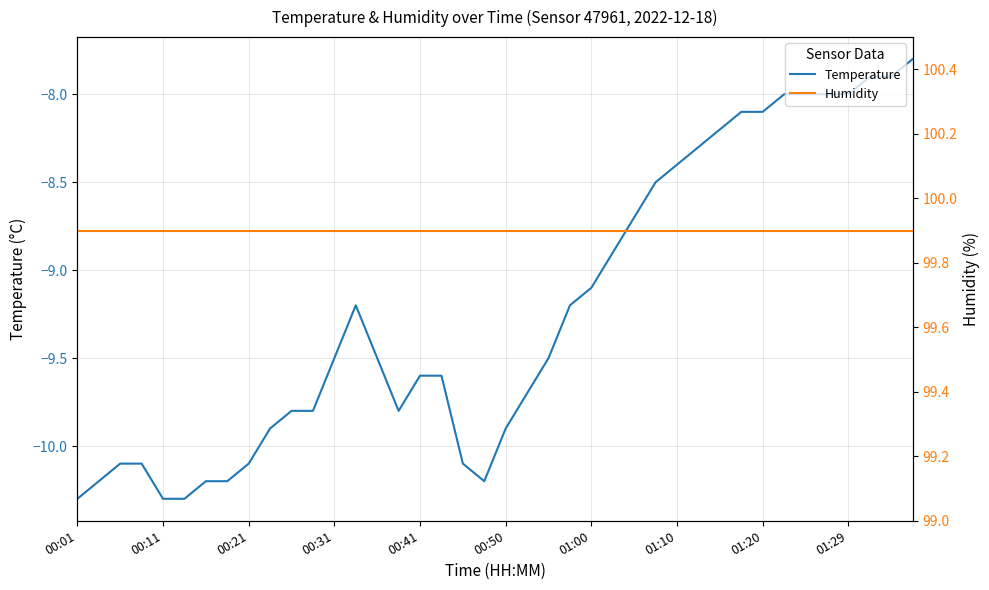

What is the maximum value for Temperature?

-7.8